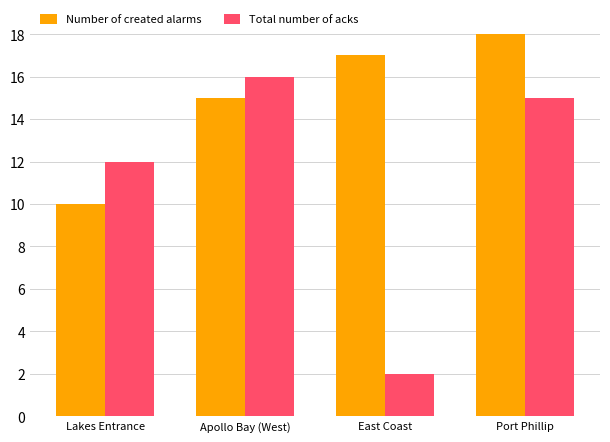

What is the average value of the Number of created alarms series?

15